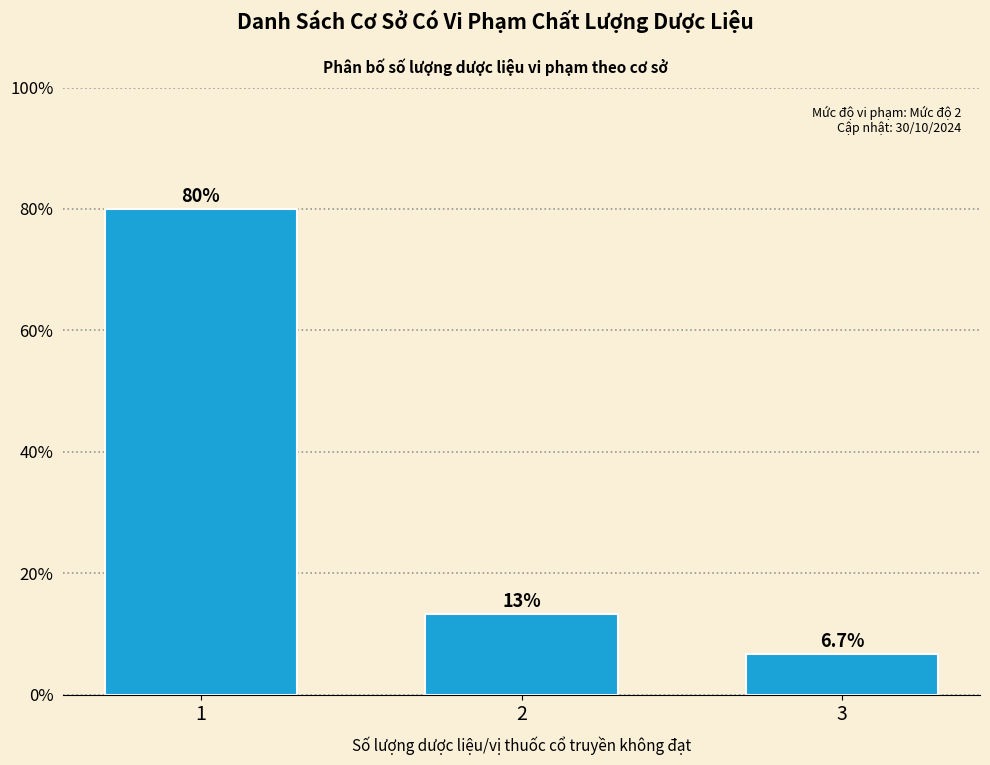

Reading left to right, list all the values displayed in this chart.

80.0	13.3	6.7